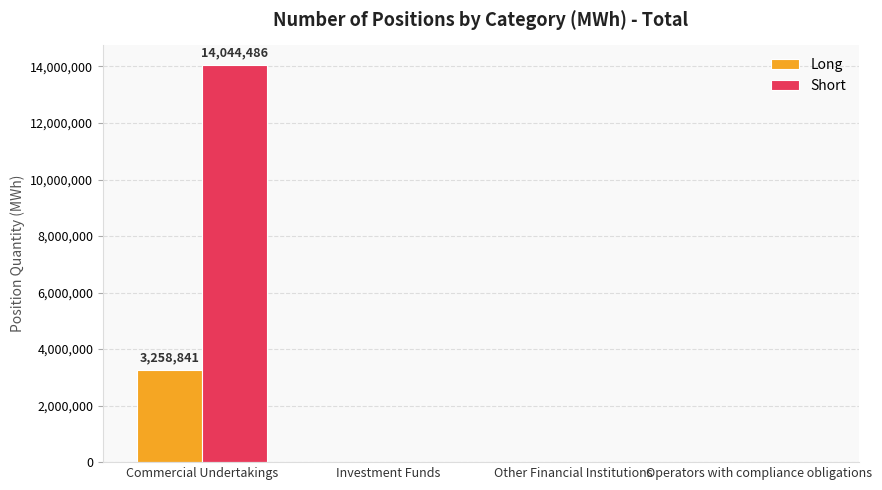

Reading left to right, what are all the values shown in this chart?

Long: 3258841	0	0	0
Short: 14044486	0	0	0